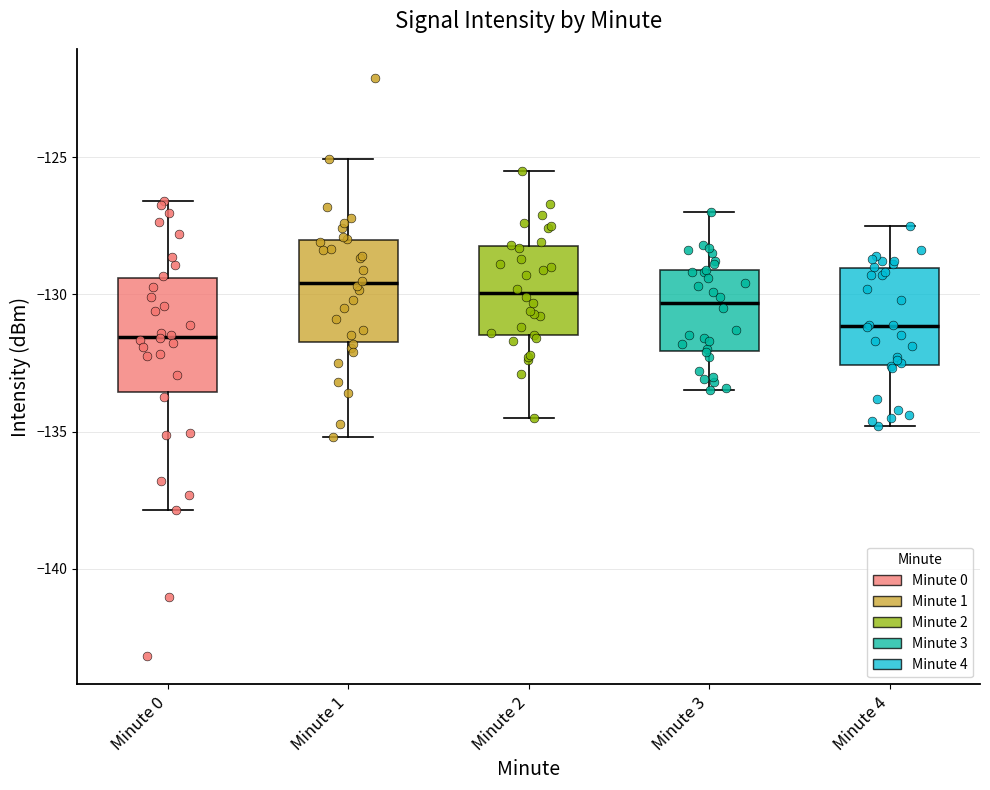

Reading left to right, read every box against the y-axis: the position of its median line, the range the box covers, and the ends of its whiskers. The values are not printed on the chart, so give them approximately, as read against the axis.

Minute 0: median -131.5, box -133.5 to -129.5, whiskers -138.0 to -126.5
Minute 1: median -129.5, box -131.5 to -128.0, whiskers -135.0 to -125.0
Minute 2: median -130.0, box -131.5 to -128.0, whiskers -134.5 to -125.5
Minute 3: median -130.5, box -132.0 to -129.0, whiskers -133.5 to -127.0
Minute 4: median -131.0, box -132.5 to -129.0, whiskers -135.0 to -127.5